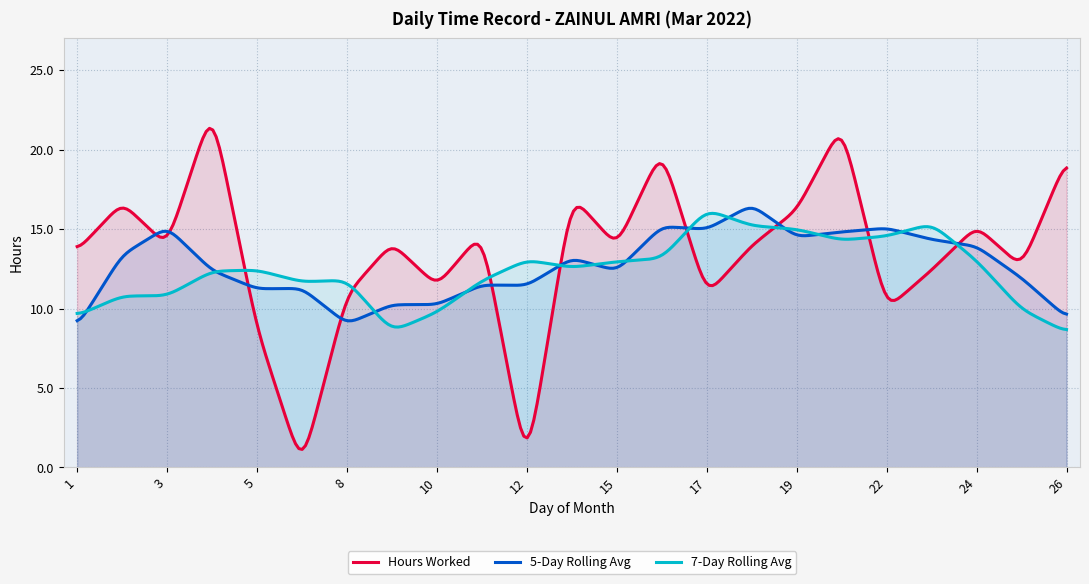

At which category does Hours Worked reach its first local valley?

3